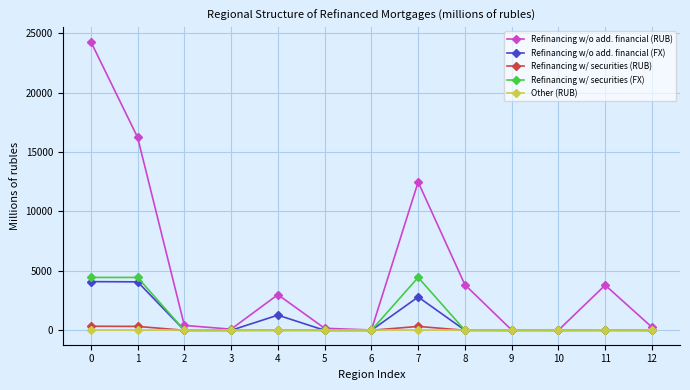

Which series has the widest spread of values?

Refinancing w/o add. financial (RUB)